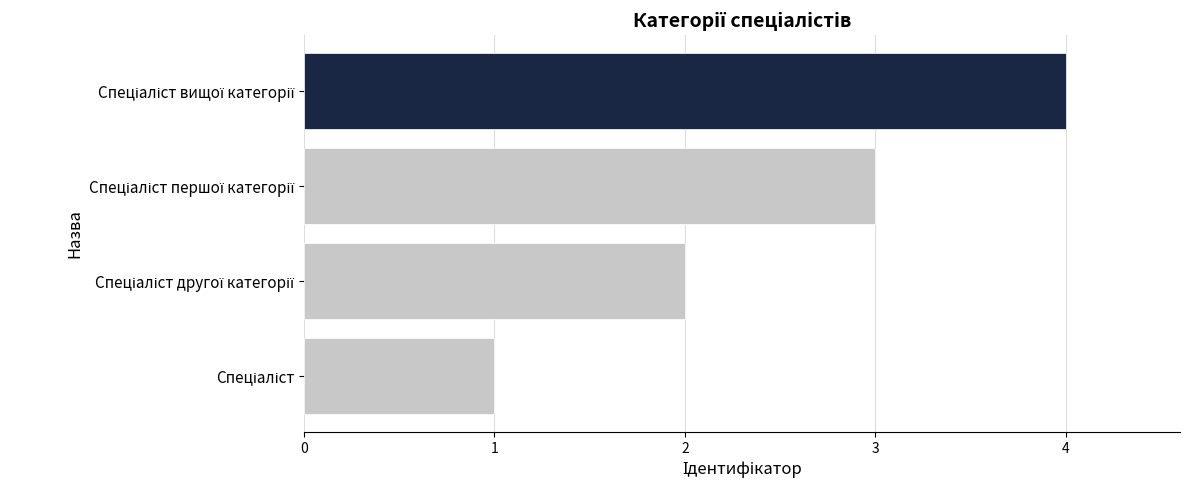

Count the number of categories in the chart.

4